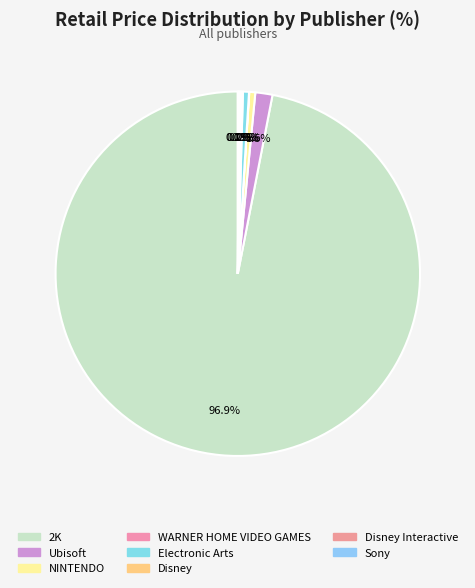

Rank the categories by value from highest to lowest.

2K, Ubisoft, NINTENDO, Electronic Arts, Disney, Disney Interactive, Sony, WARNER HOME VIDEO GAMES